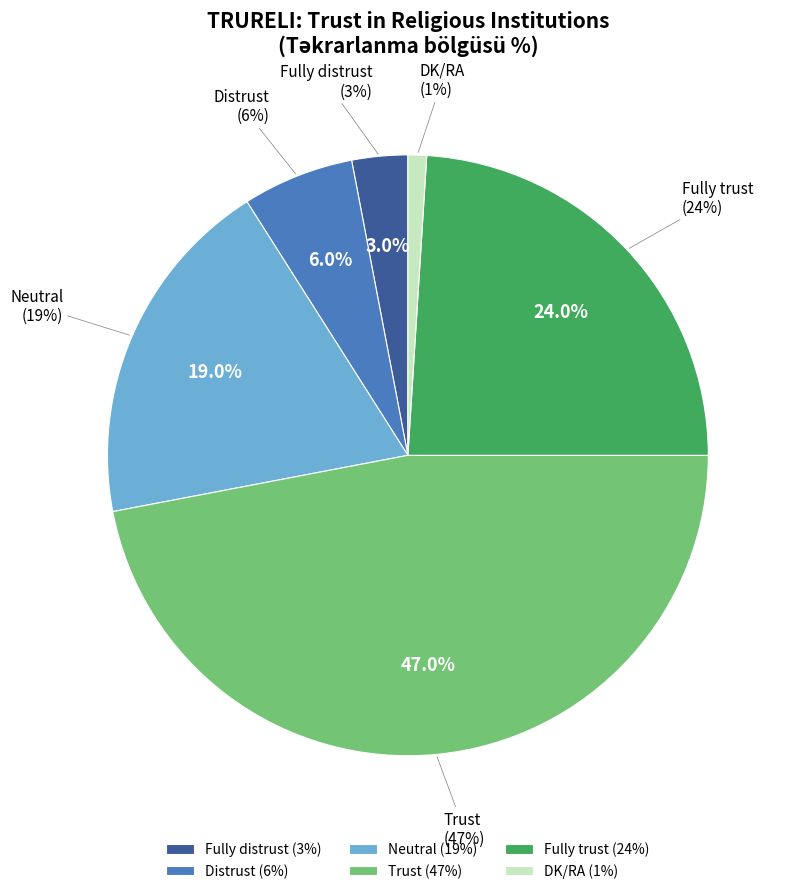

Approximately how many times larger is the value at Fully trust compared to Distrust?

4.0